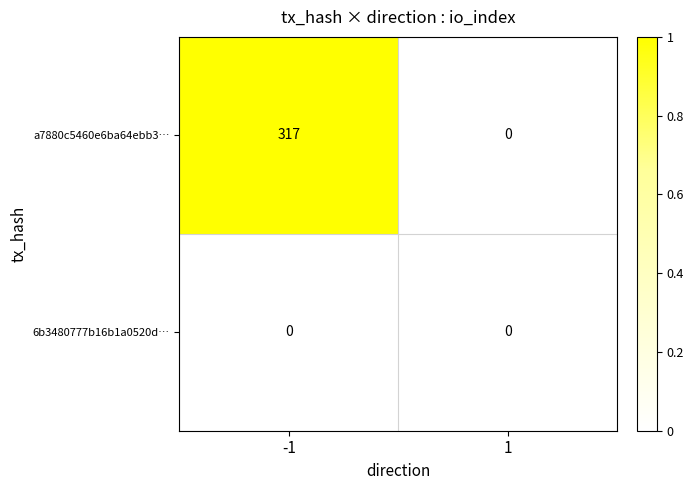

Which series has the largest total across all categories?

a7880c5460e6ba64ebb3…